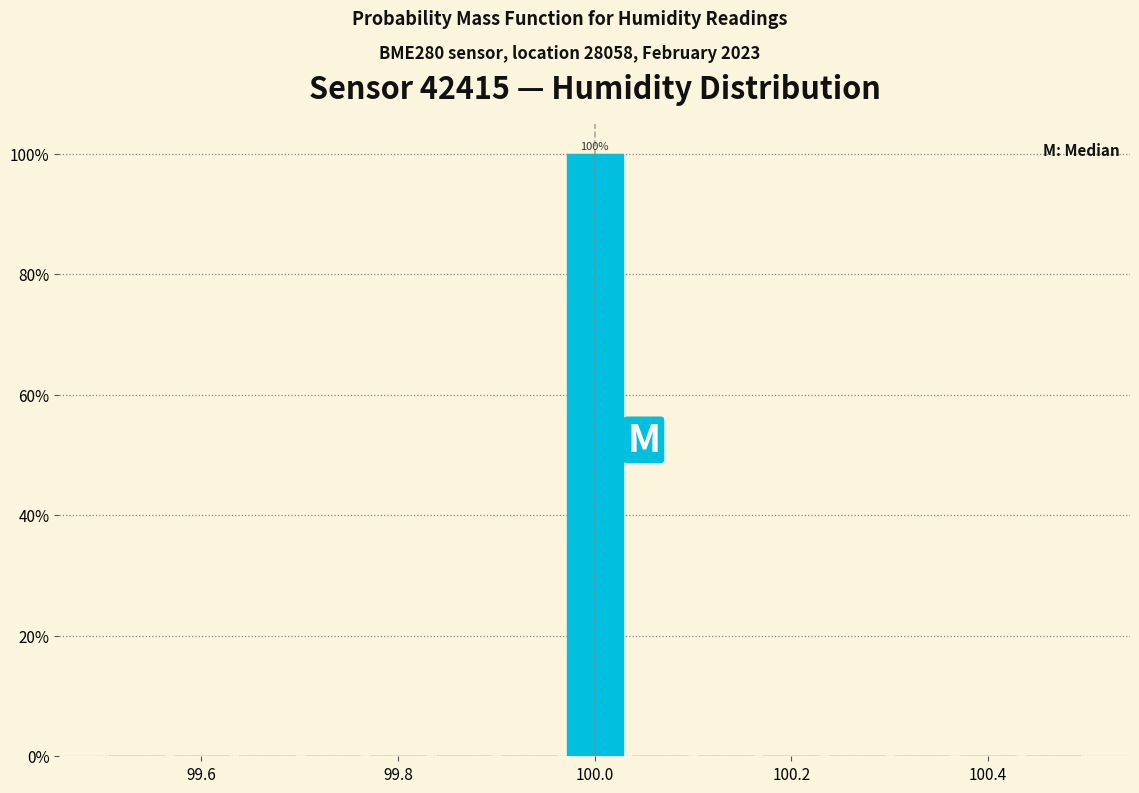

Around what value on the x-axis is the tallest bar? Give the approximate position of its centre, as read against the axis.

100.00